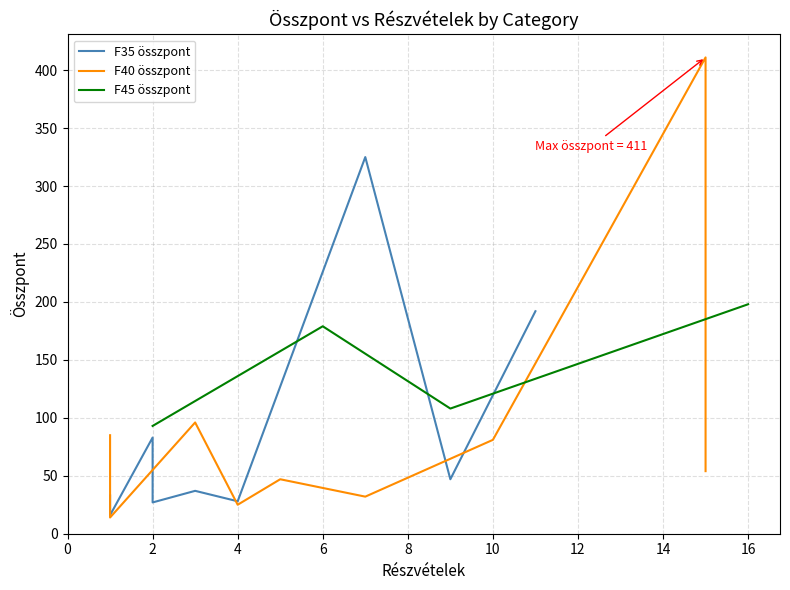

Count the number of categories in the chart.

10